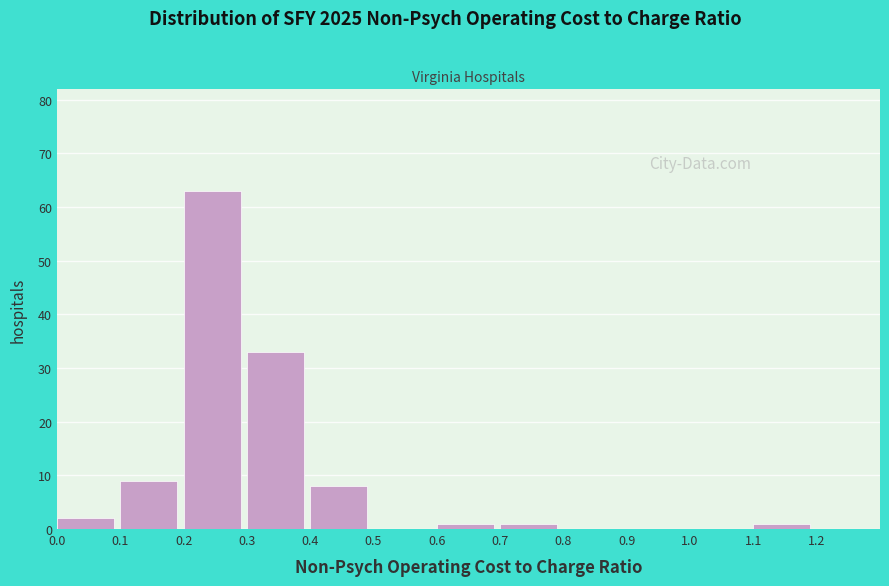

Reading left to right, transcribe this chart: for each bar, give the range it covers on the x-axis and its height. The values are not printed on the chart, so give them approximately, as read against the axis.

0.0 to 0.1: 2
0.1 to 0.2: 9
0.2 to 0.3: 63
0.3 to 0.4: 33
0.4 to 0.5: 8
0.5 to 0.6: 0
0.6 to 0.7: 1
0.7 to 0.8: 1
0.8 to 0.9: 0
0.9 to 1.0: 0
1.0 to 1.1: 0
1.1 to 1.2: 1